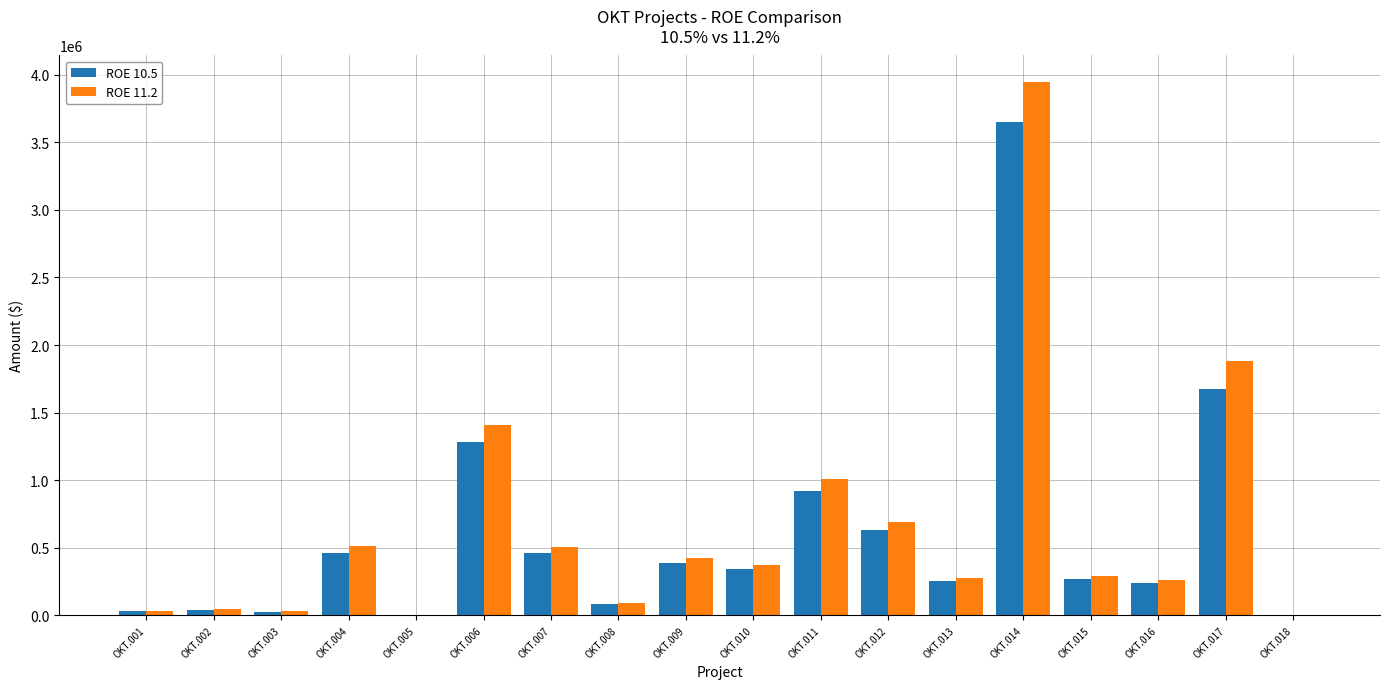

Does the chart contain stacked bars?

No